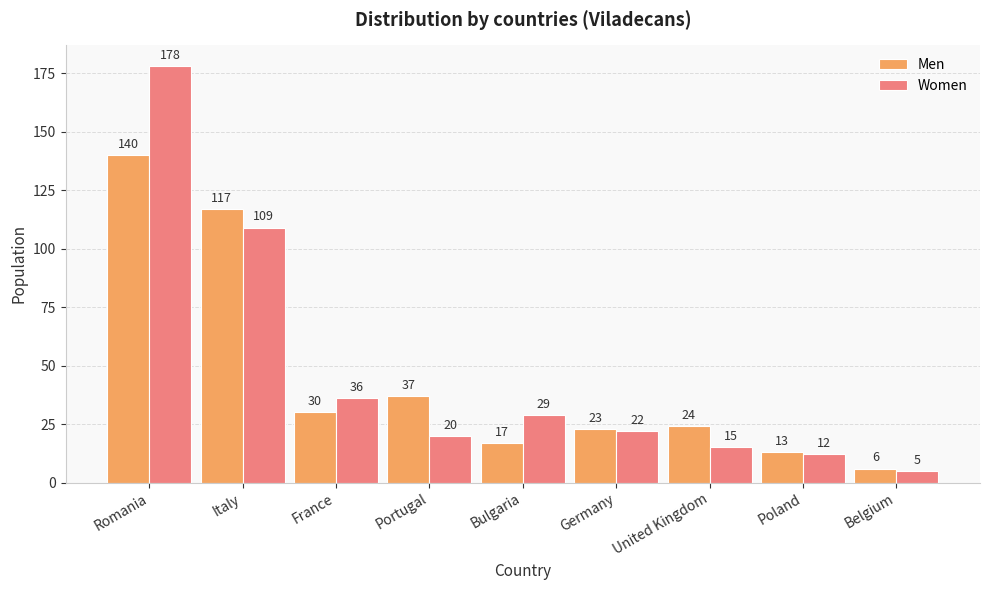

Rank the series by their maximum value, from lowest to highest.

Men, Women